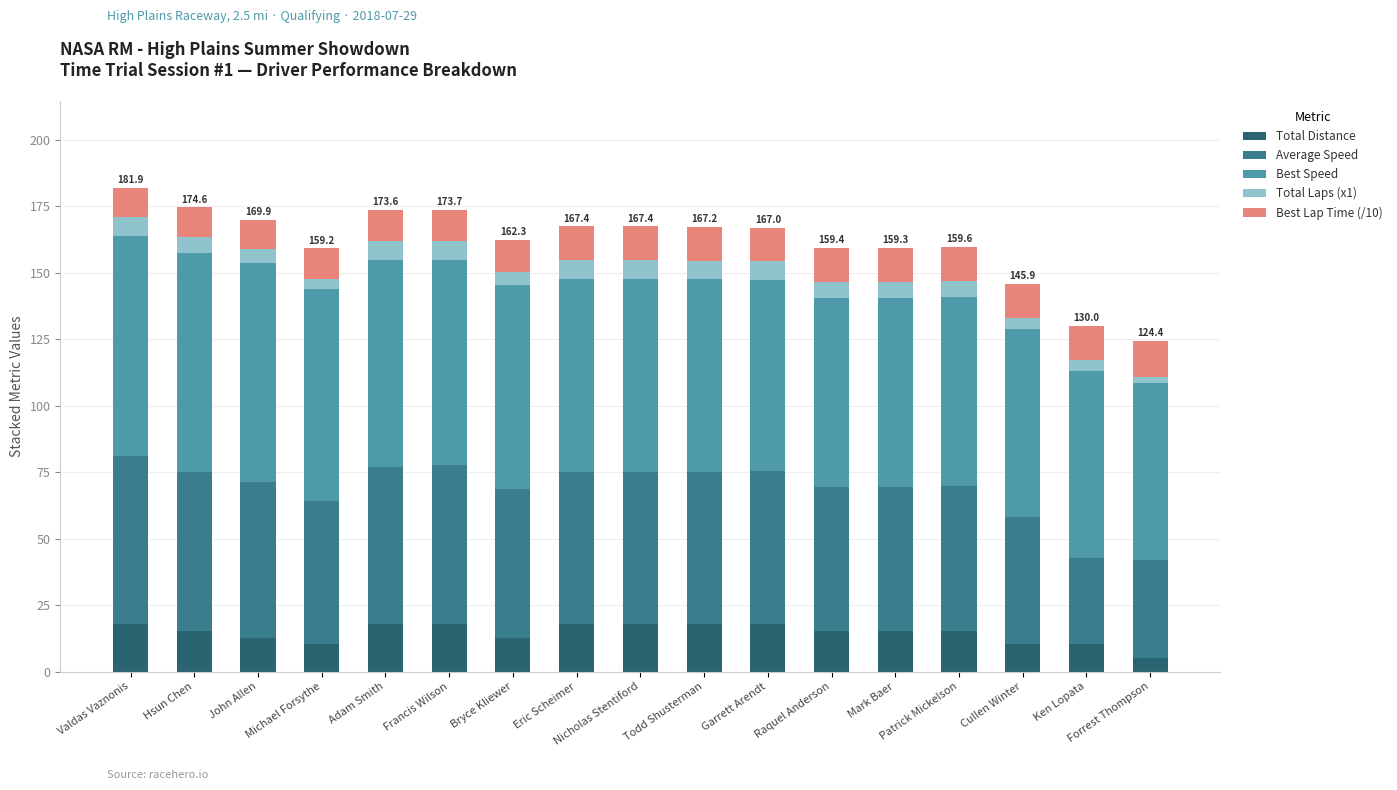

What is the difference between the second highest and second lowest values in the Total Distance series?

7.7